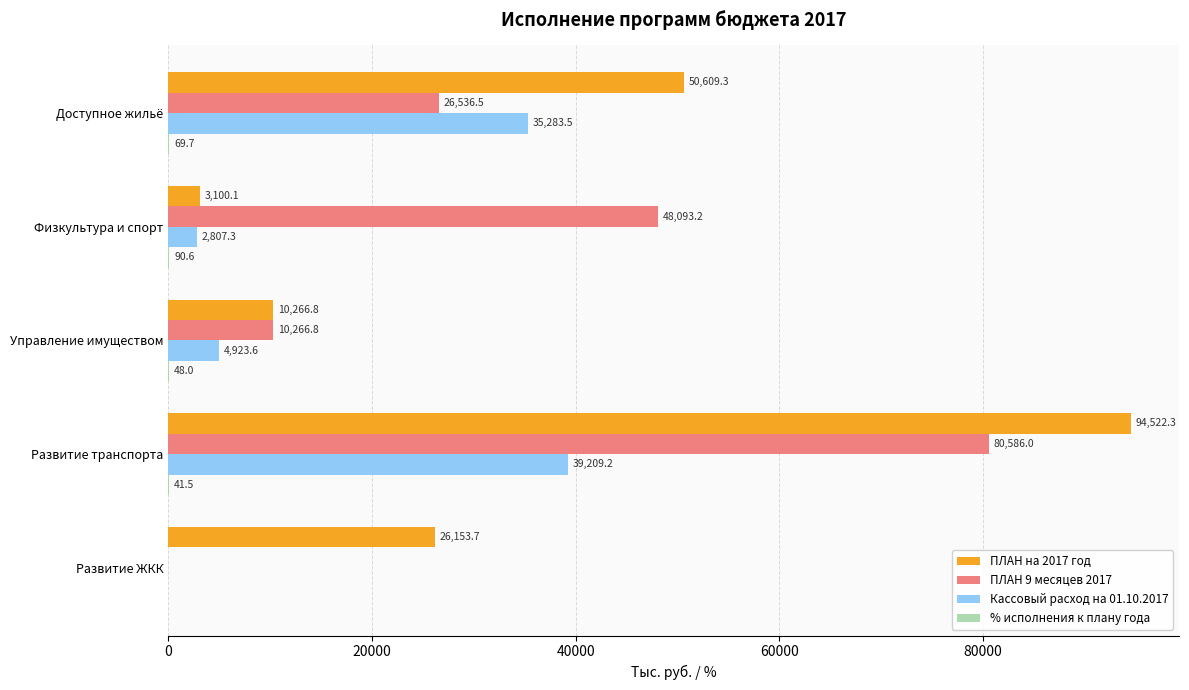

At which category is the sum across all series the highest?

Развитие транспорта